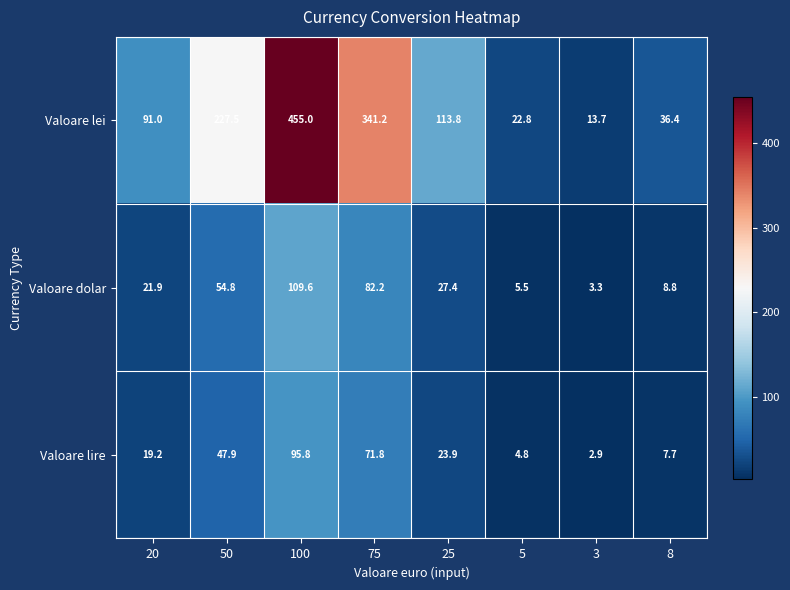

Which series has the widest spread of values?

Valoare lei